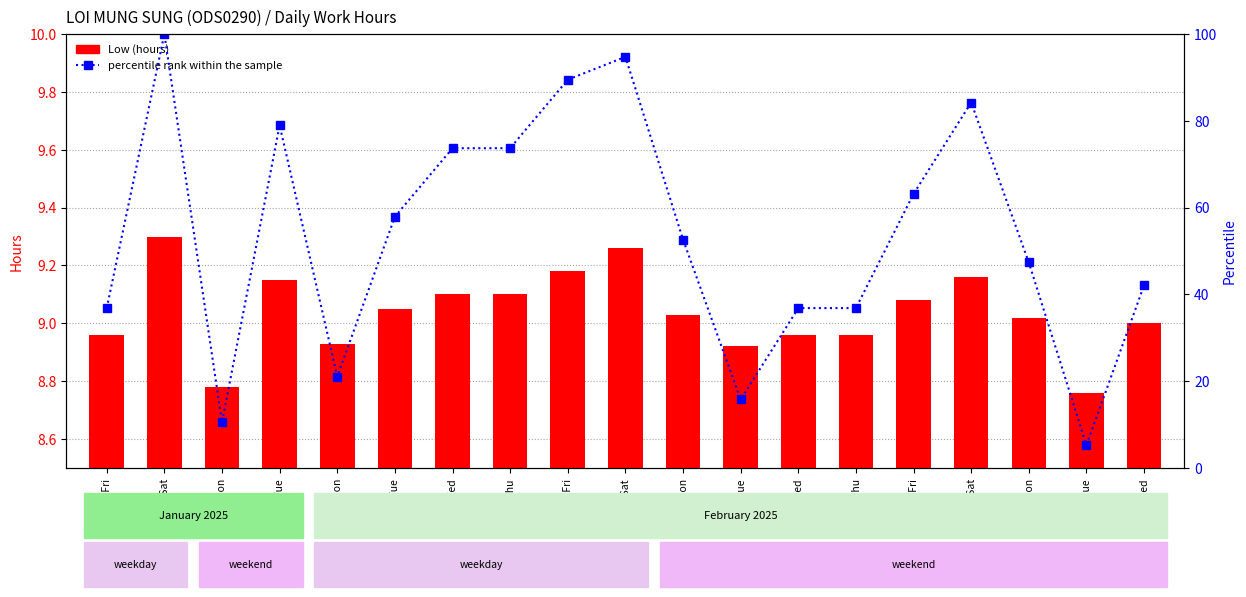

What is the difference between the percentile rank within the sample values at 15-Sat and 24-Fri?

47.4